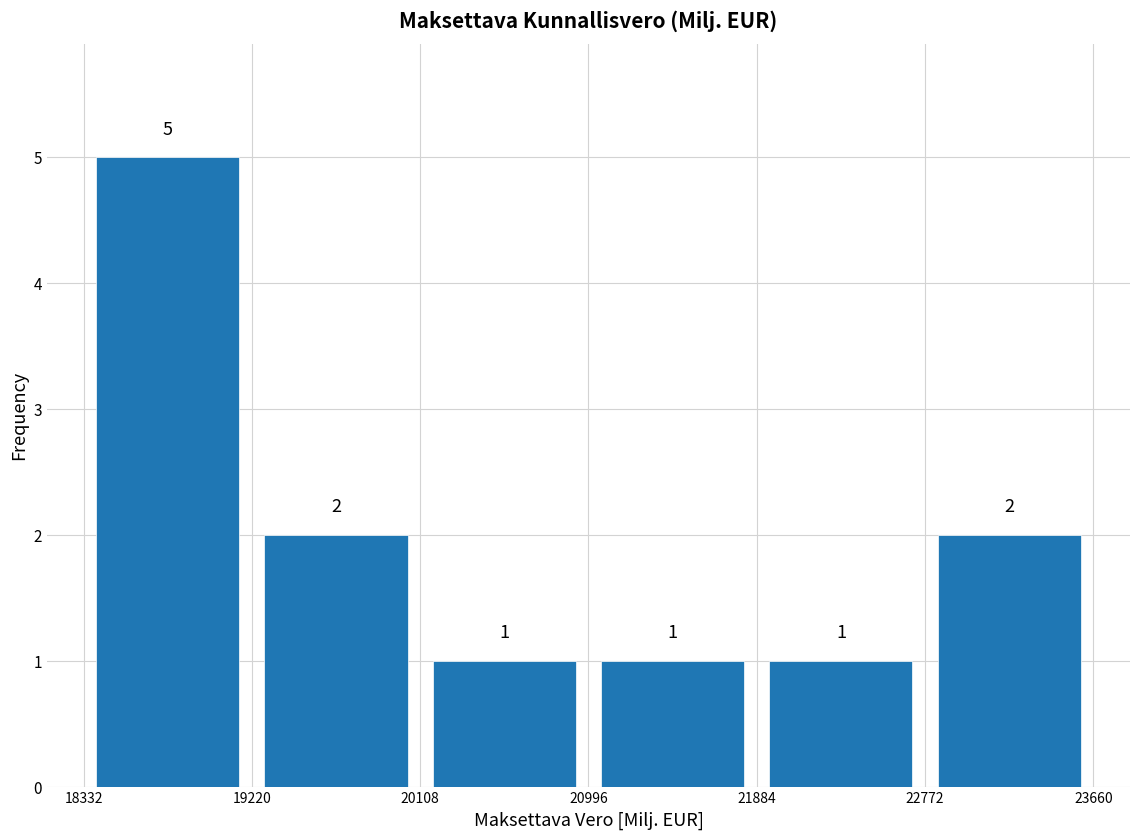

Reading left to right, transcribe this chart: for each bar, give the range it covers on the x-axis and its height.

18332 to 19220: 5
19220 to 20108: 2
20108 to 20996: 1
20996 to 21884: 1
21884 to 22772: 1
22772 to 23660: 2